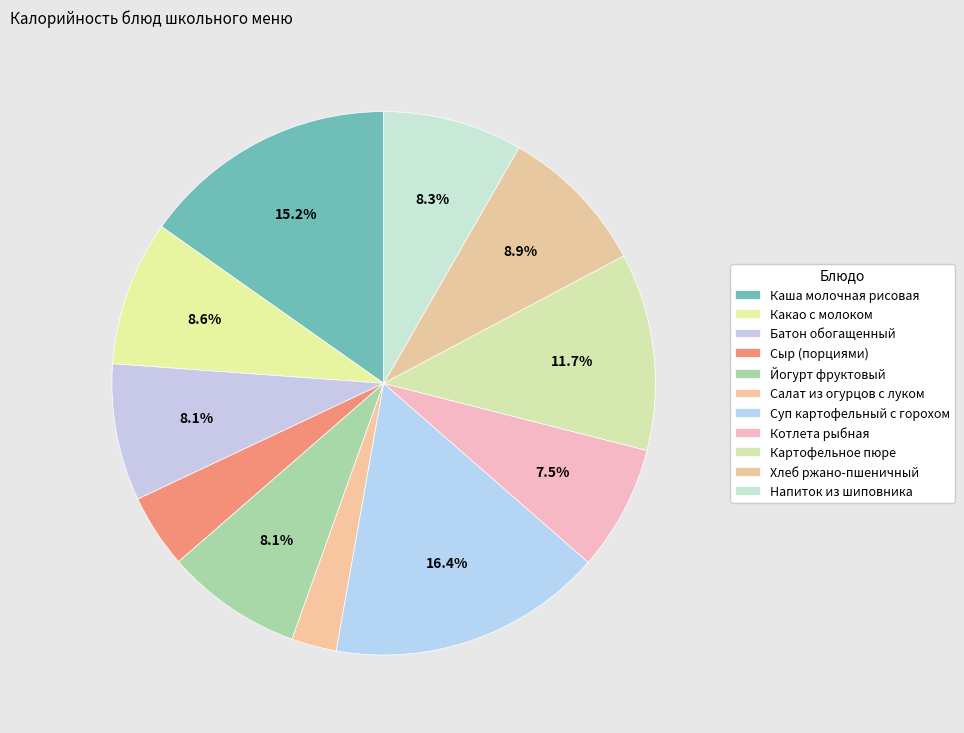

Count the number of slices in the pie.

11